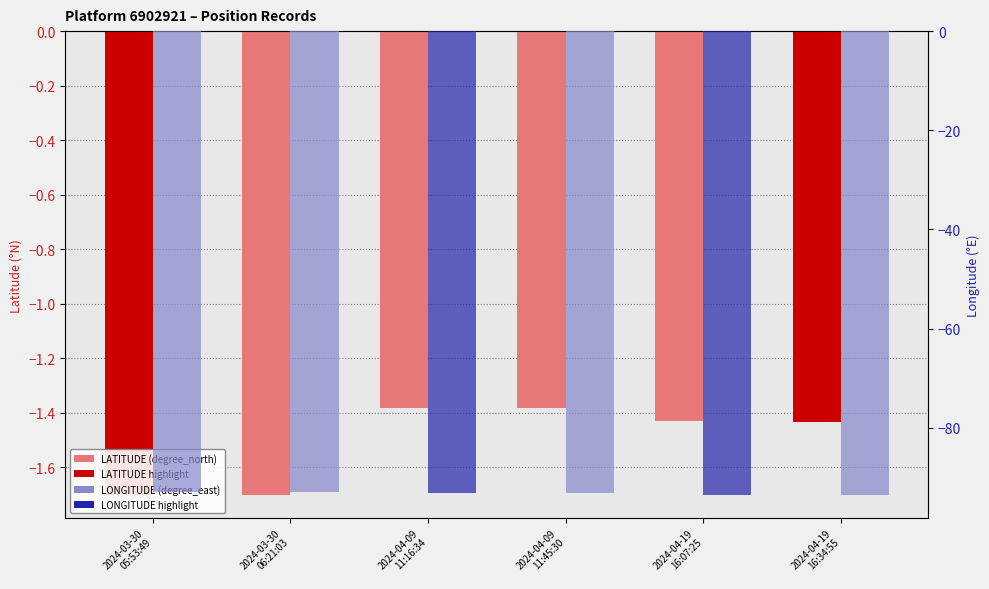

List the labels in order of LATITUDE (degree_north) value, largest first.

2024-04-09
11:16:34, 2024-04-09
11:45:30, 2024-04-19
16:07:25, 2024-04-19
16:34:55, 2024-03-30
06:21:03, 2024-03-30
05:53:49